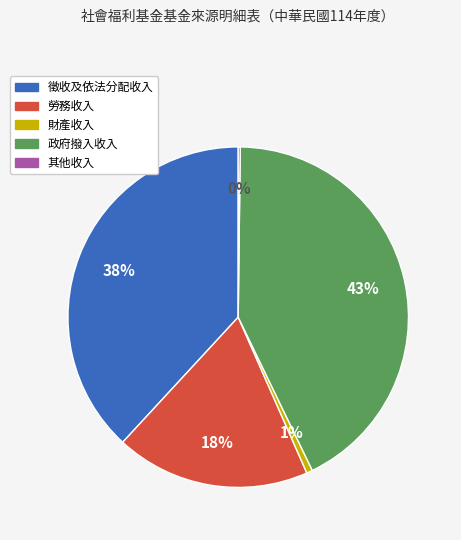

Is 徵收及依法分配收入 the majority of the pie?

No